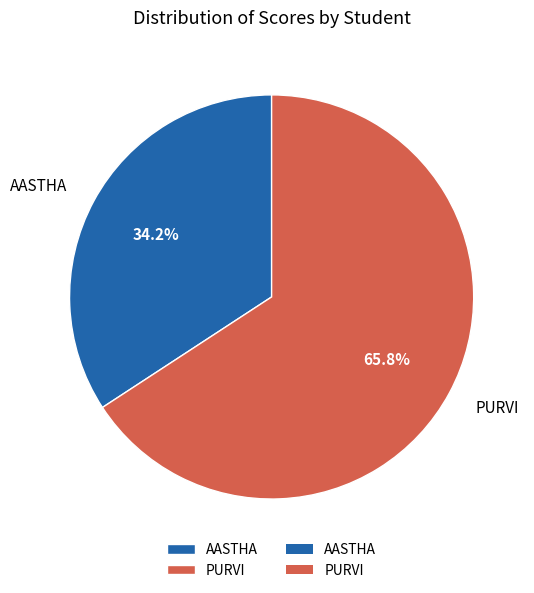

Which category has the smallest portion of the pie?

AASTHA